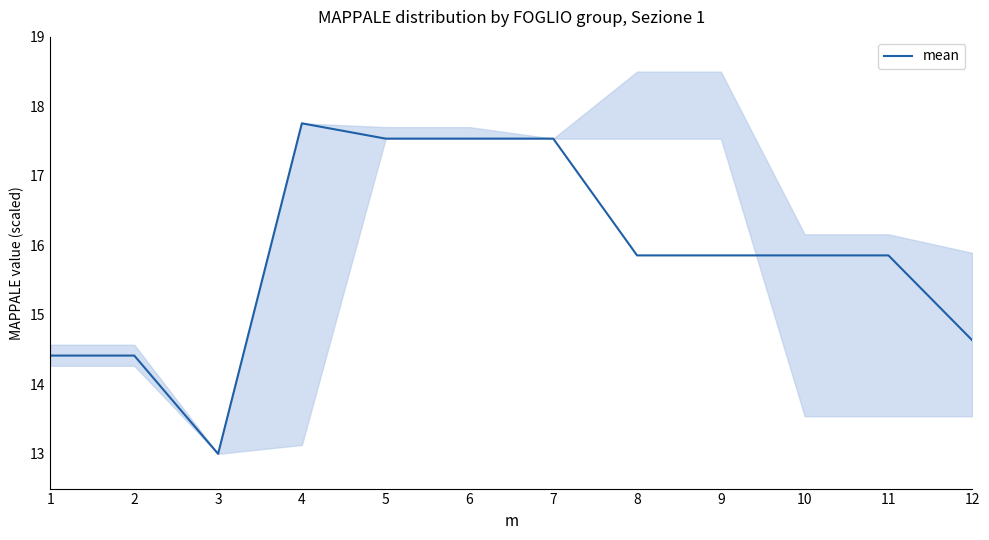

Where is the first local minimum?

3